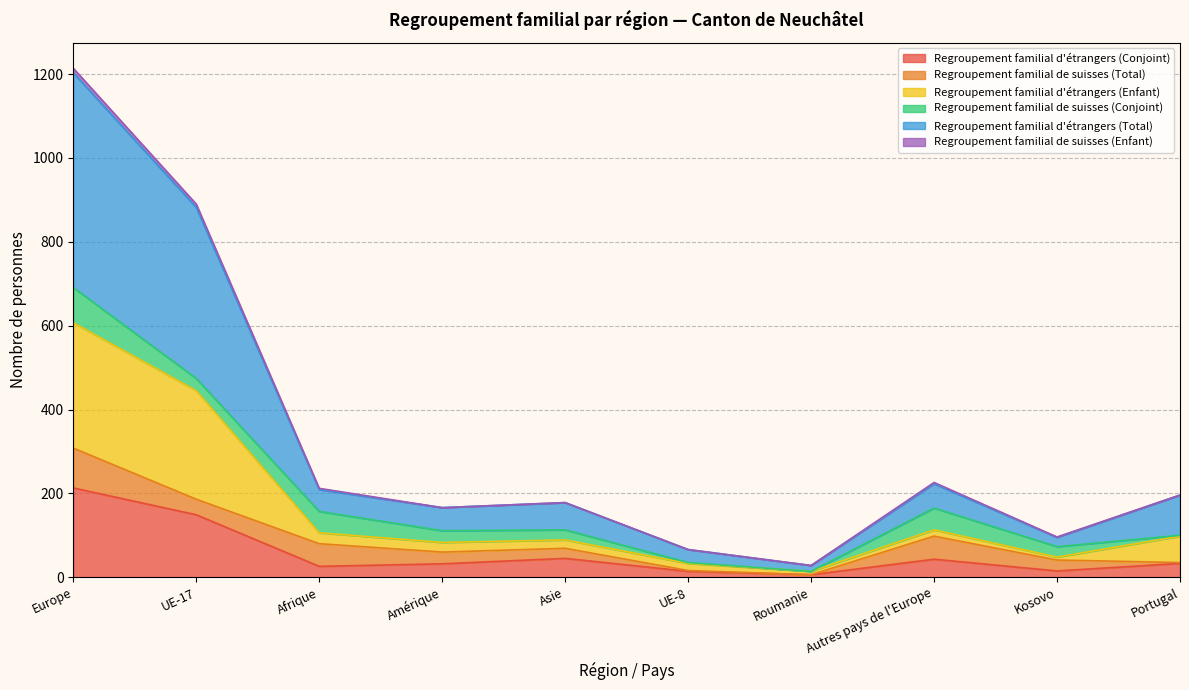

Count the number of categories in the chart.

10